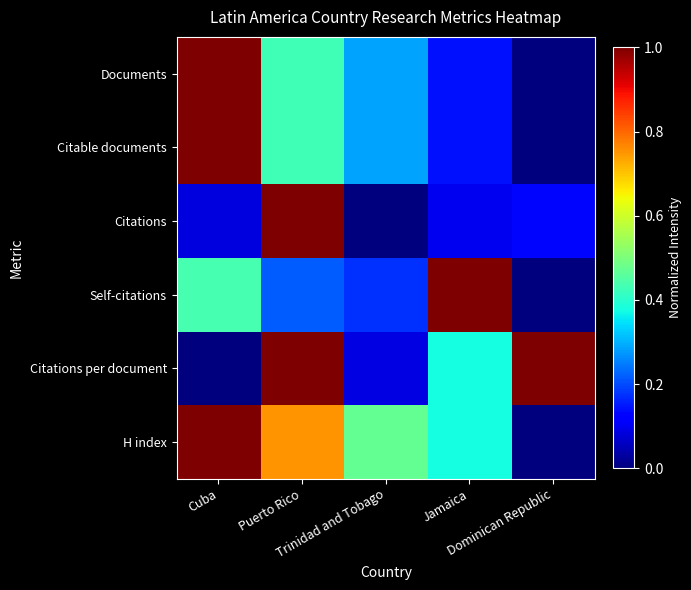

Which label corresponds to the smallest value in the chart?

Dominican Republic